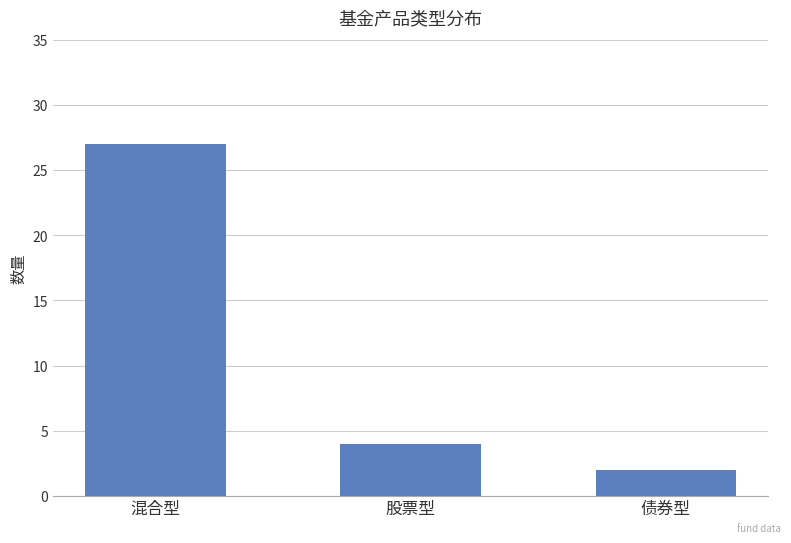

What position from the right is 债券型?

1